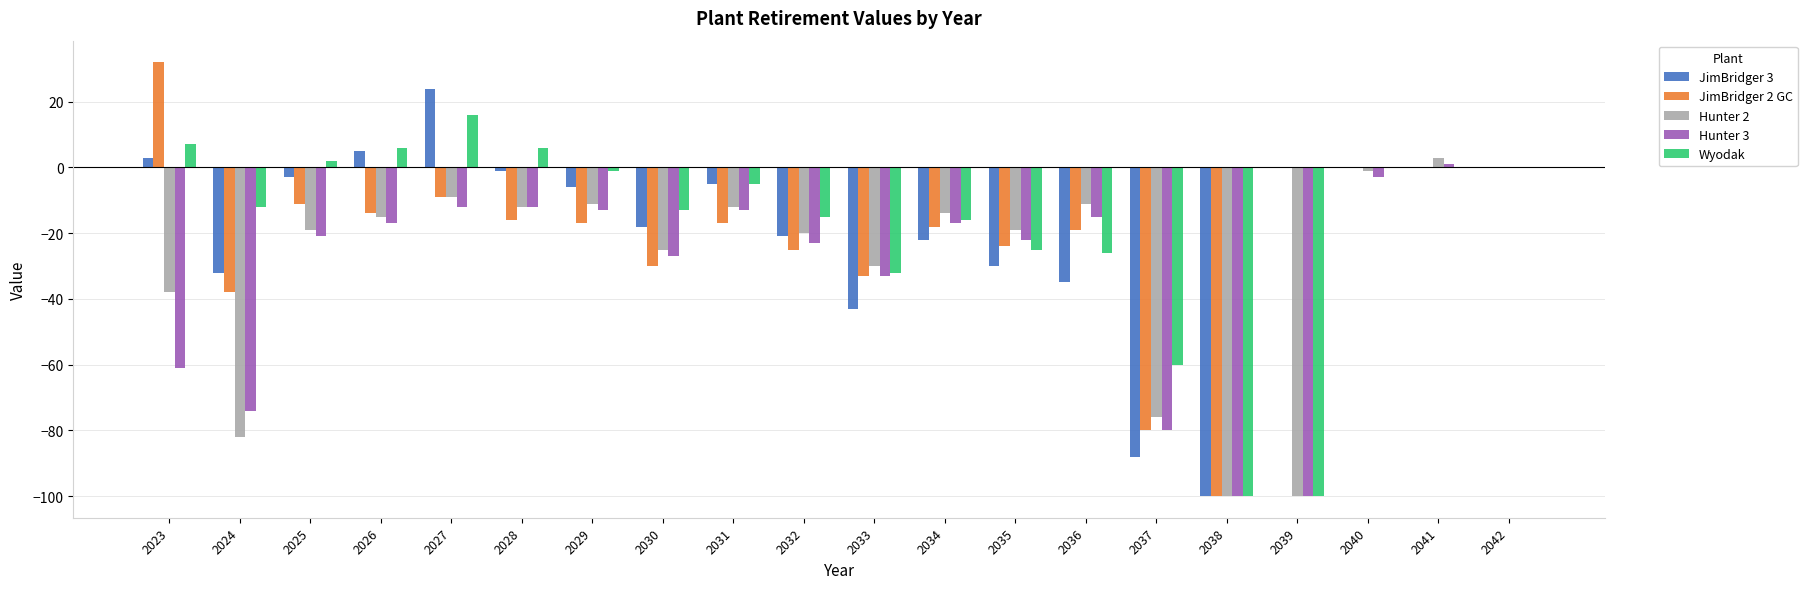

What is the sum of the JimBridger 3 values at 2026 and 2039?

5.0